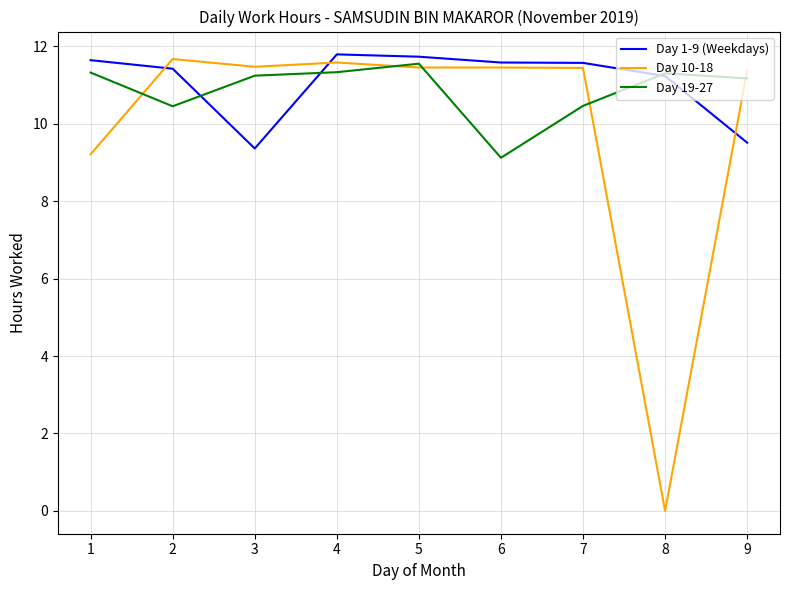

Is the value of Day 10-18 at 1 greater than the value of Day 1-9 (Weekdays) at 5?

No